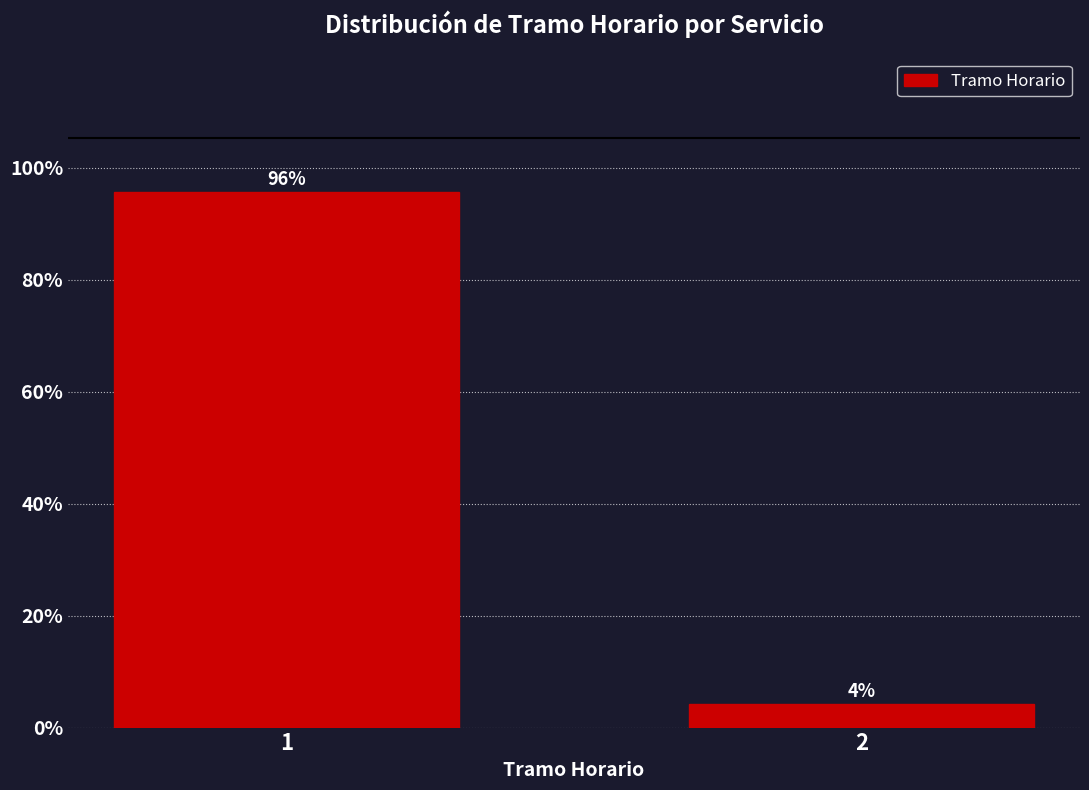

What is the average value?

50.0